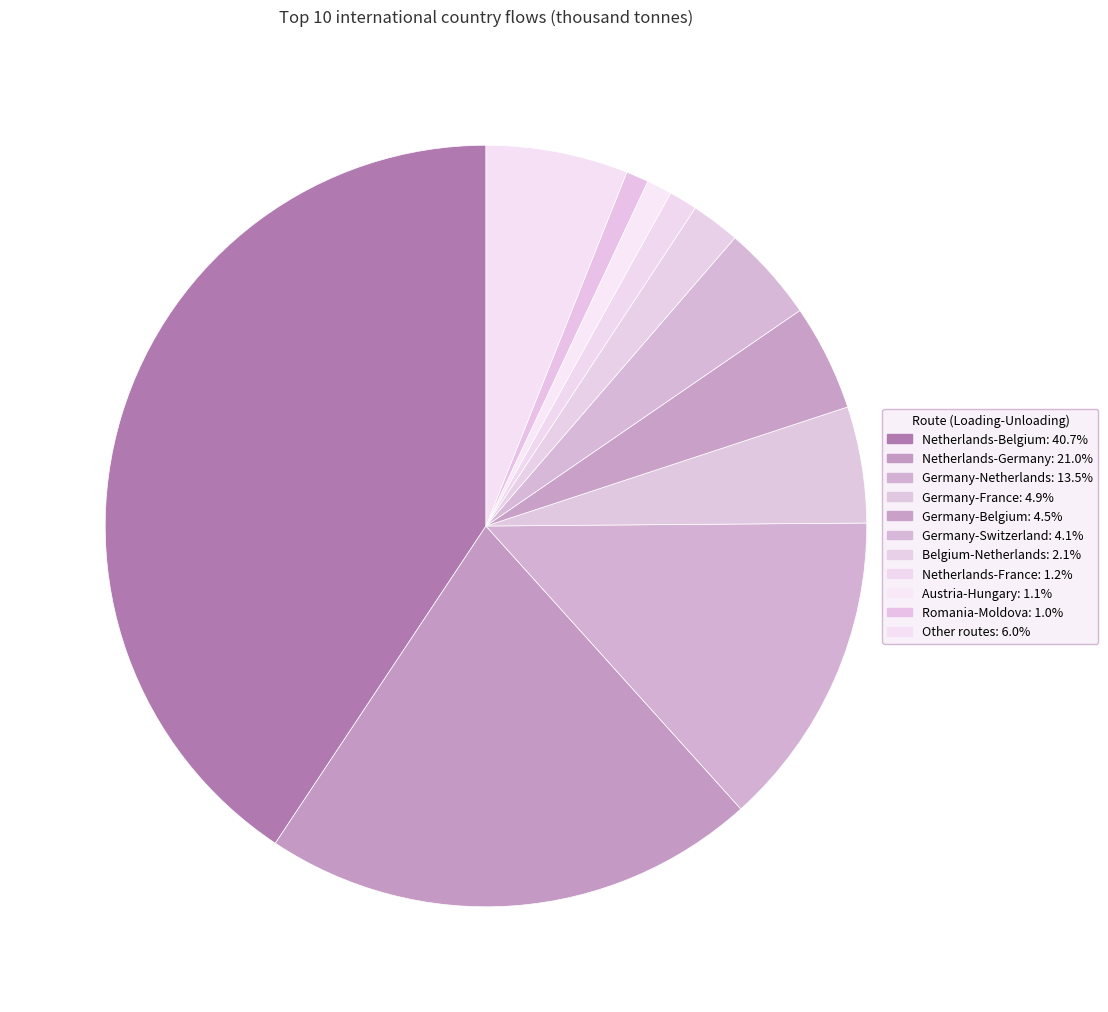

Does Germany-Switzerland represent more than half of the total?

No